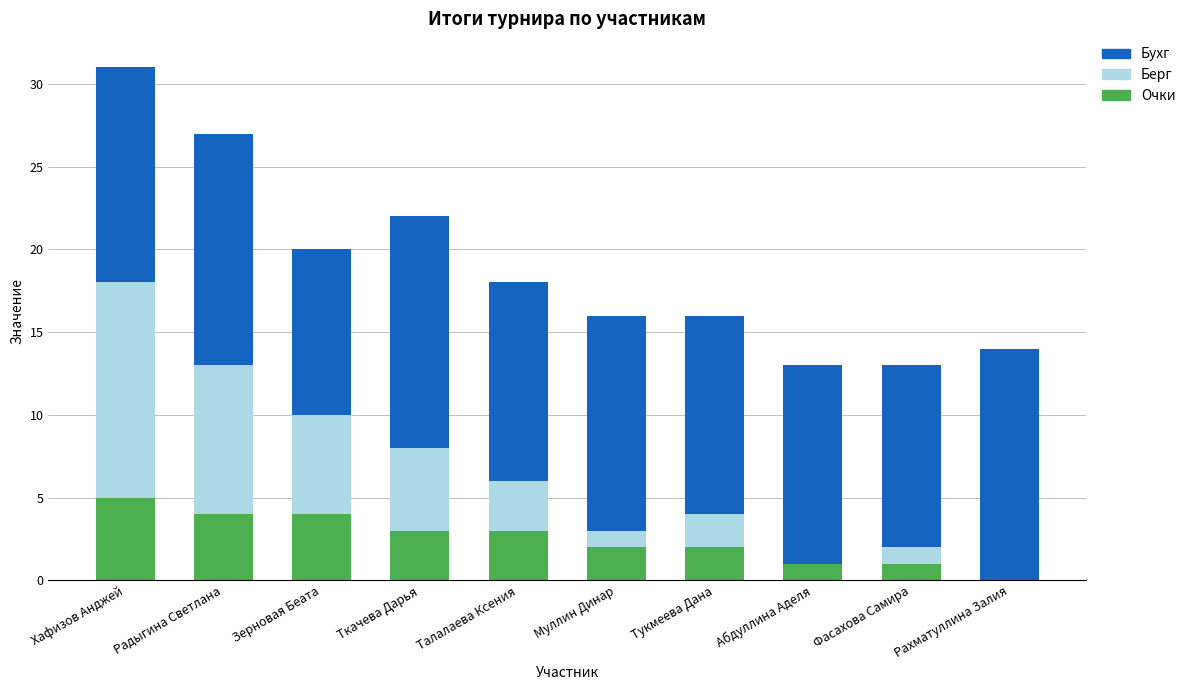

How many distinct data groups are displayed?

3